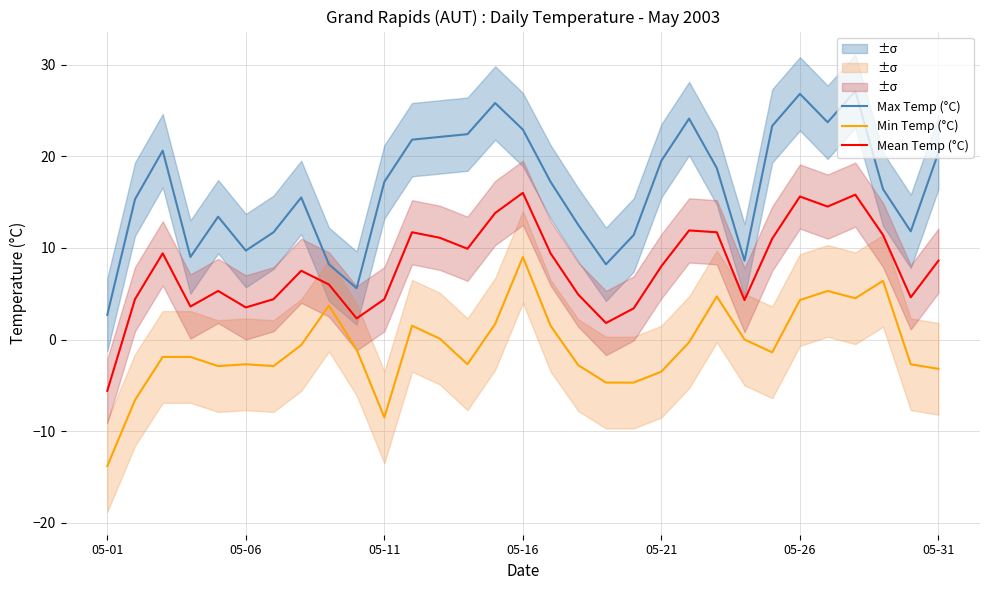

What is the sum of all Min Temp (°C) values?

-26.2